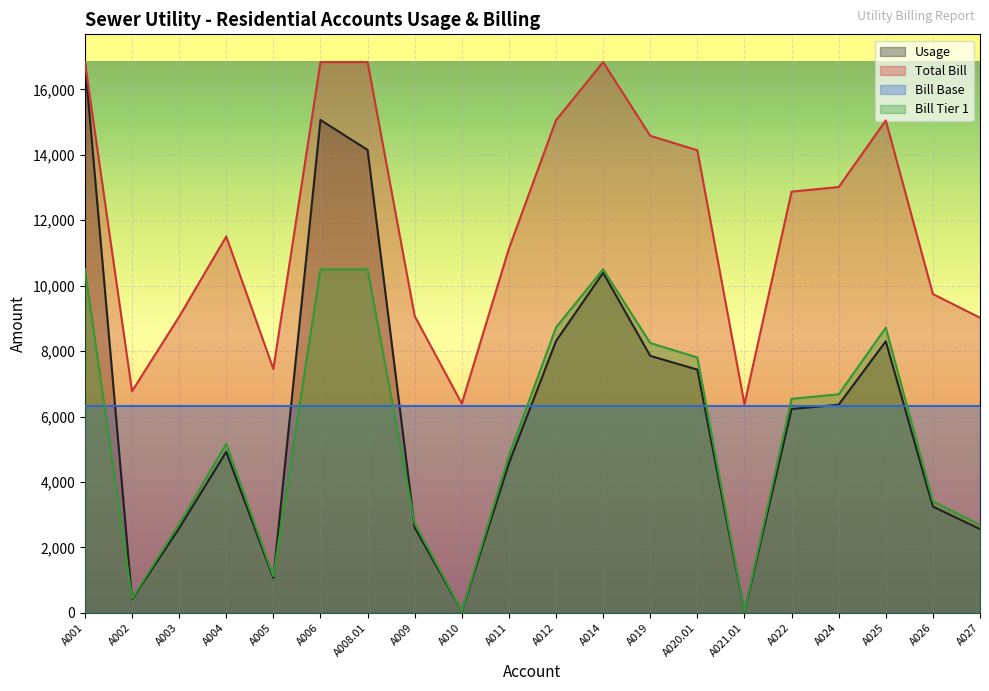

The value of Total Bill at A012 is 15056.0. True or false?

True